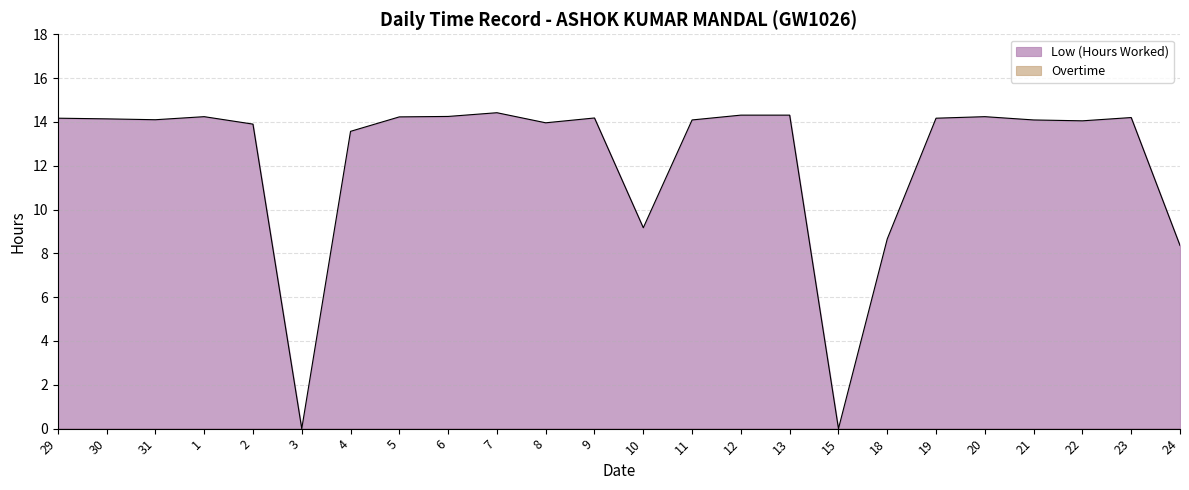

What is the label of the 12th point from the right?

10